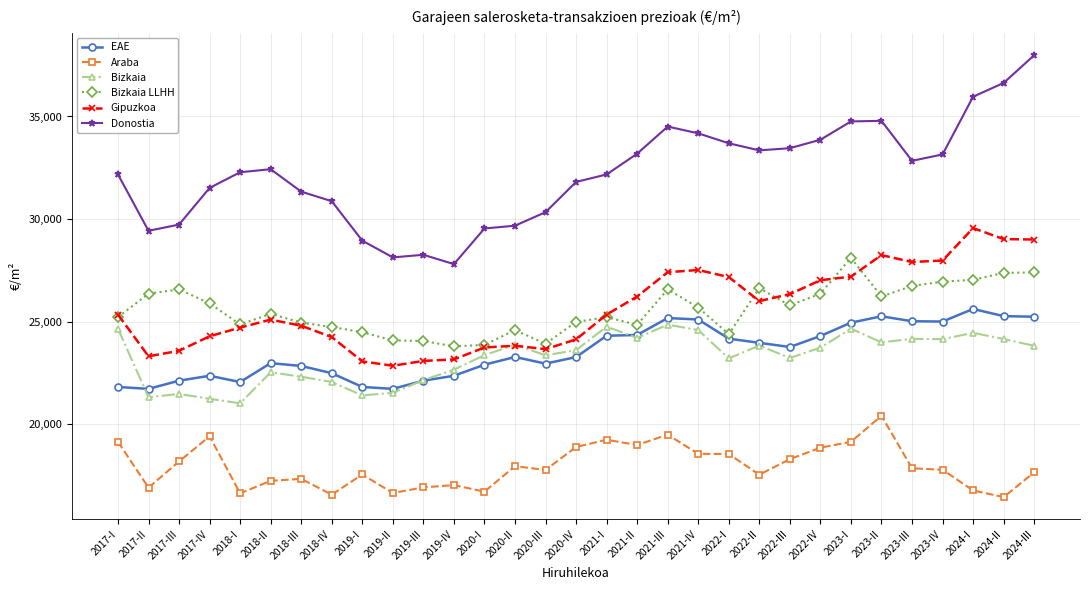

Which series has the largest total across all categories?

Donostia